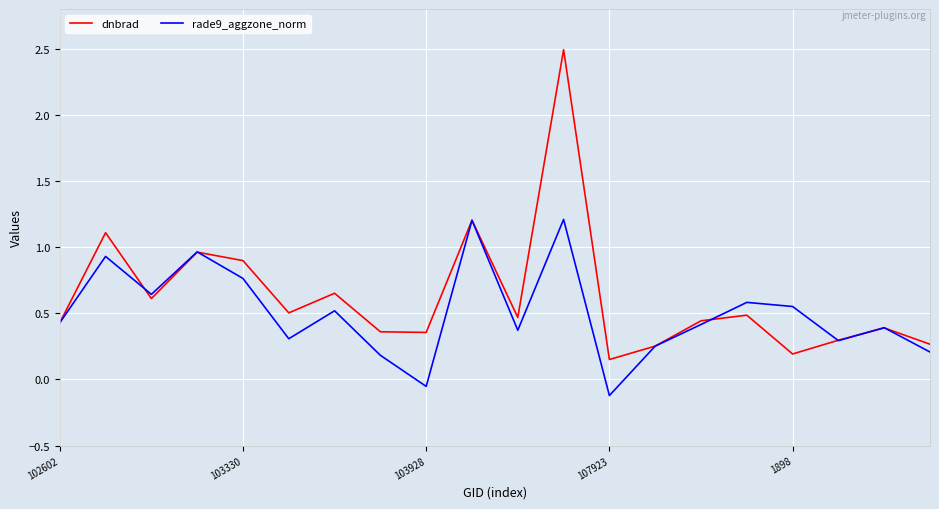

At how many categories does at least one series exceed 2?

1